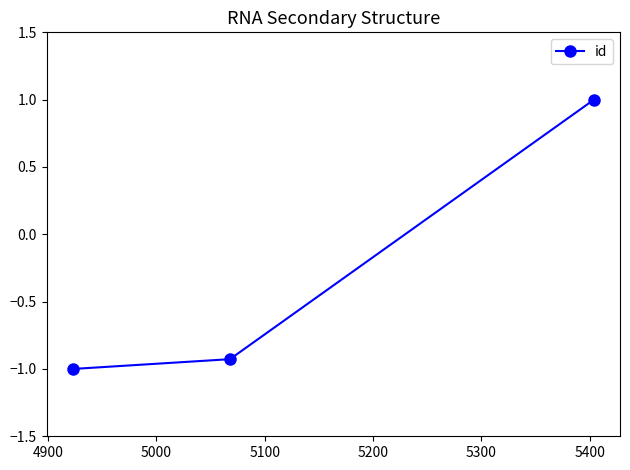

What is the maximum value shown in the chart?

1.0